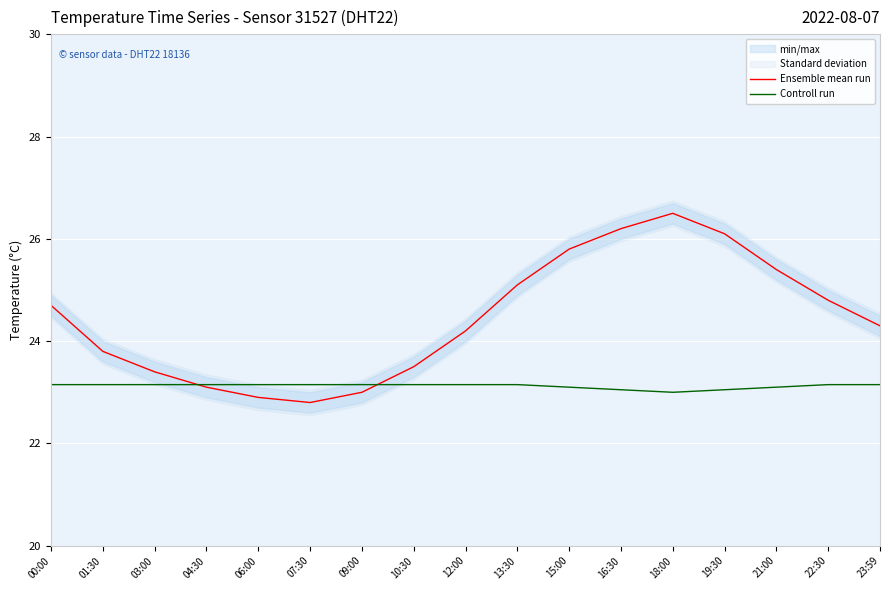

Does the chart display data point markers on the line(s)?

No